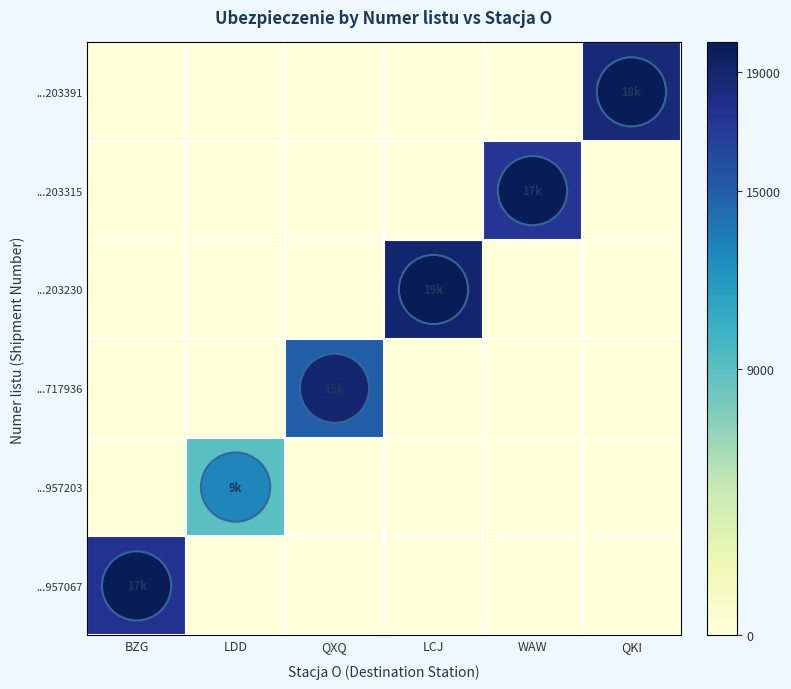

Reading left to right, transcribe all the data shown in this chart.

...957067: BZG=17600	LDD=0	QXQ=0	LCJ=0	WAW=0	QKI=0
...957203: BZG=0	LDD=9000	QXQ=0	LCJ=0	WAW=0	QKI=0
...717936: BZG=0	LDD=0	QXQ=15000	LCJ=0	WAW=0	QKI=0
...203230: BZG=0	LDD=0	QXQ=0	LCJ=19000	WAW=0	QKI=0
...203315: BZG=0	LDD=0	QXQ=0	LCJ=0	WAW=17400	QKI=0
...203391: BZG=0	LDD=0	QXQ=0	LCJ=0	WAW=0	QKI=18600